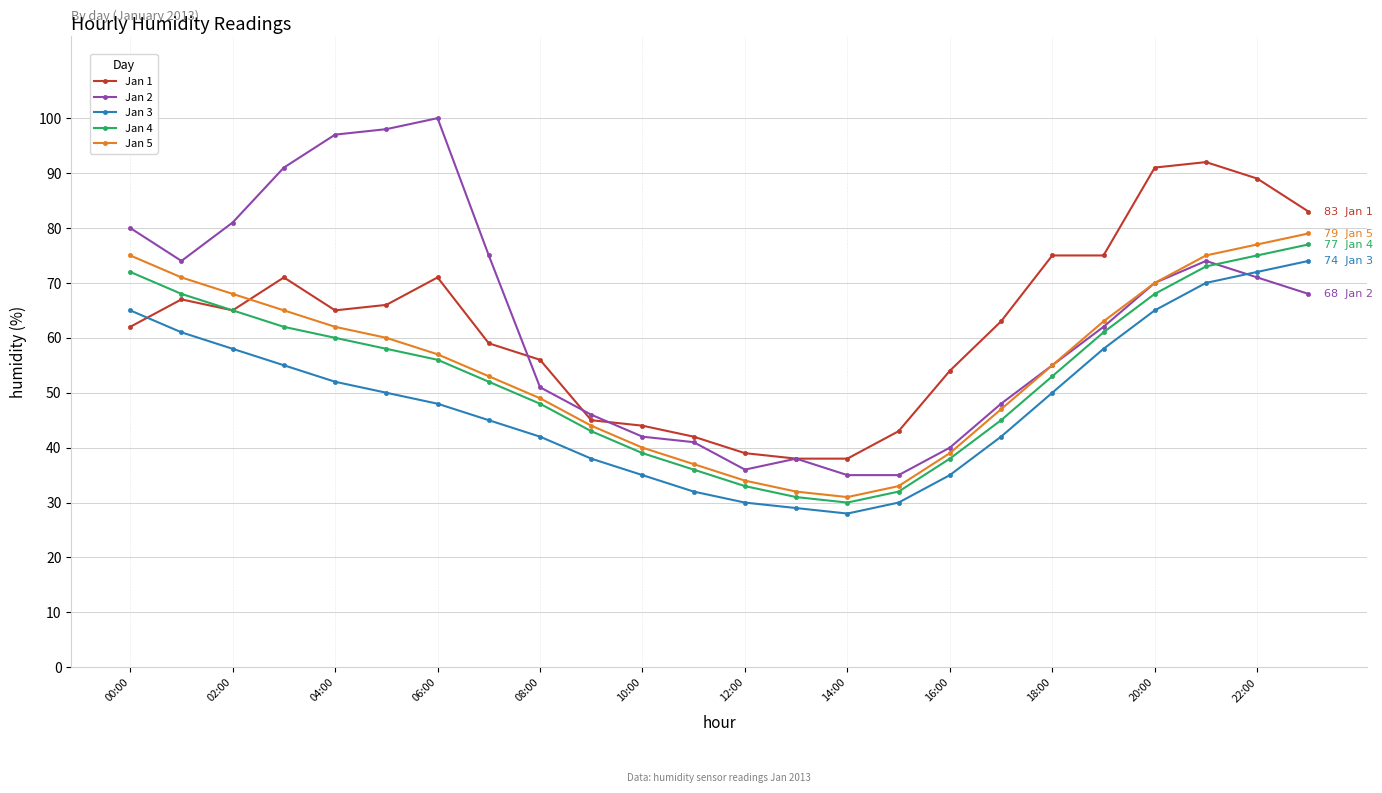

What is the value of the Jan 2 point at the 23rd from the left?

71